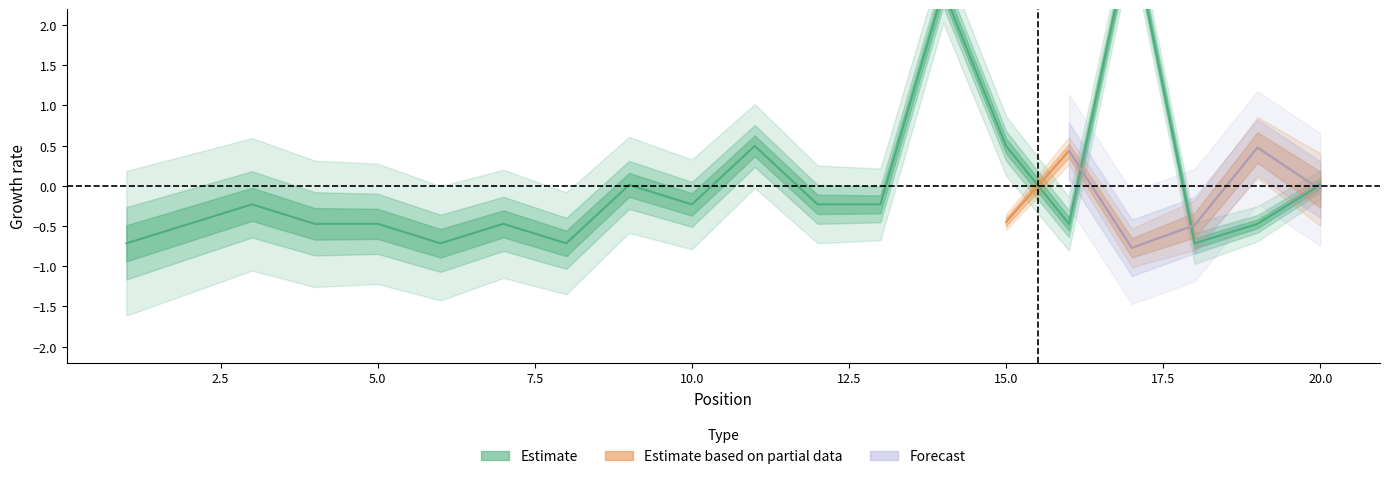

What is the minimum value shown in the chart?

-0.7